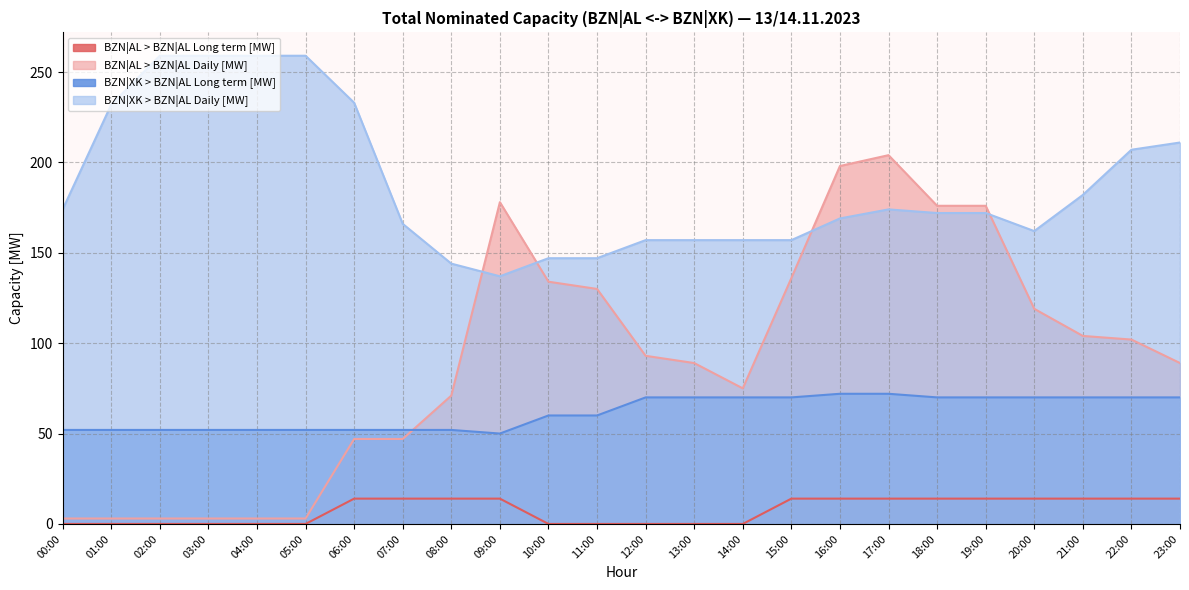

At which label is BZN|XK > BZN|AL Daily [MW] closest to 198?

22:00